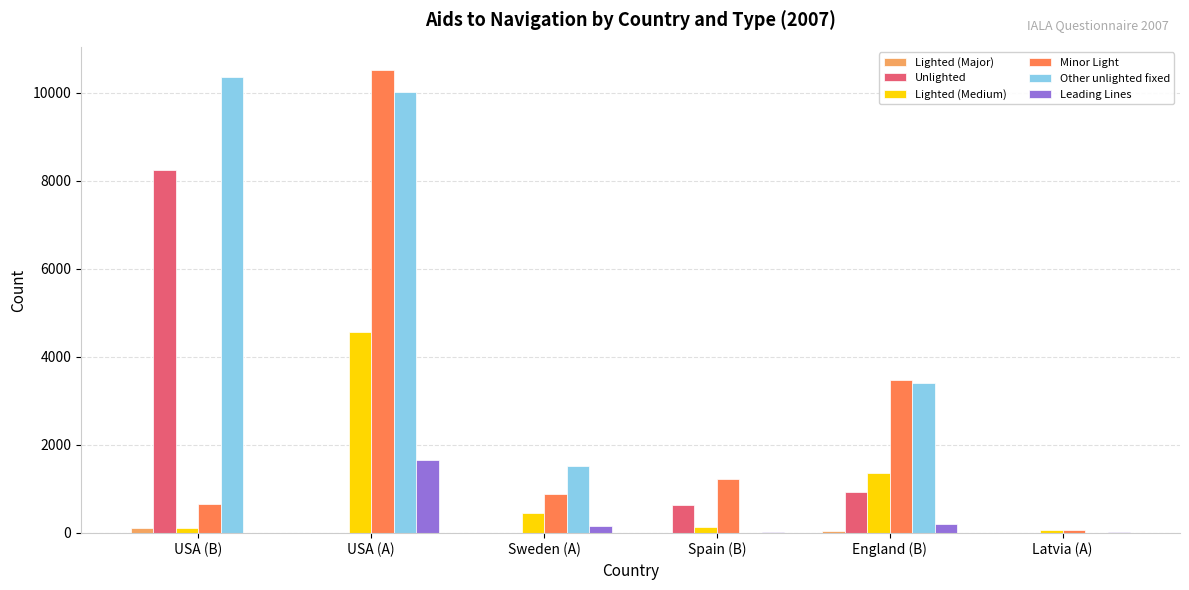

Is it true that Other unlighted fixed equals 3411 at England (B)?

True